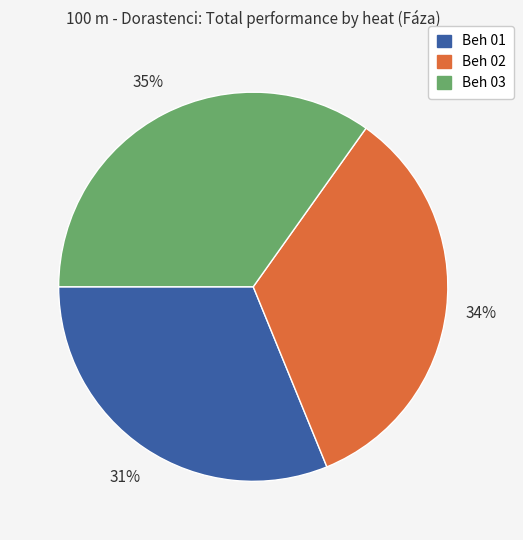

Which slice is the largest?

Beh 03